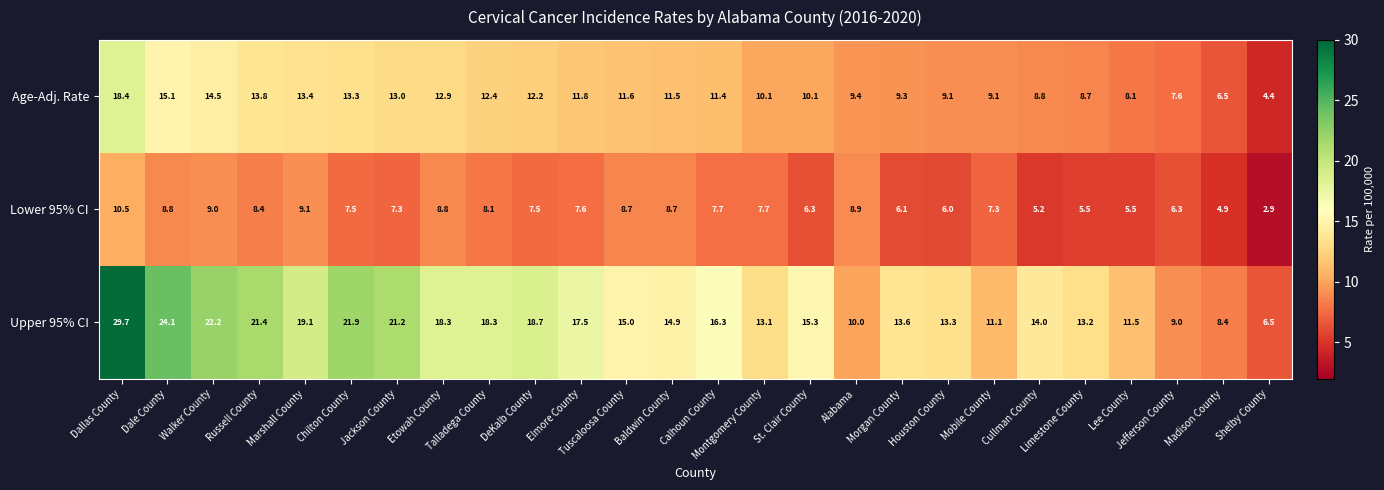

What is the difference between the maximum and minimum values in the Age-Adj. Rate series?

14.0